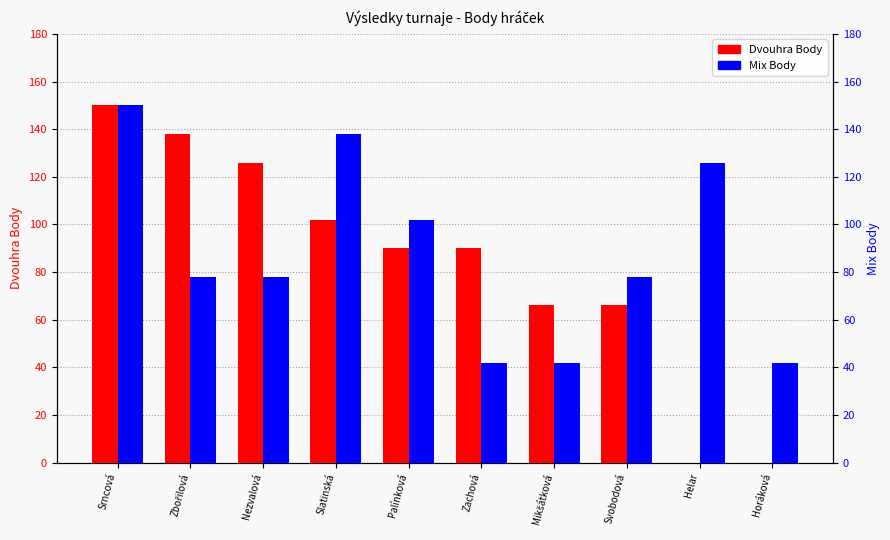

Rank the categories by Dvouhra Body value from highest to lowest.

Srncová, Zbořilová, Nezvalová, Slatinská, Palínková, Zachová, Mikšátková, Svobodová, Helar, Horáková